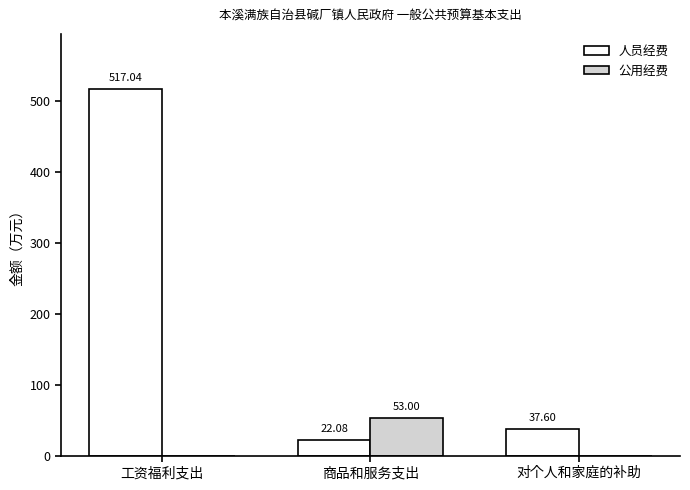

Reading right to left, list all the values displayed in this chart.

人员经费: 对个人和家庭的补助=37.6	商品和服务支出=22.1	工资福利支出=517.0
公用经费: 对个人和家庭的补助=0.0	商品和服务支出=53.0	工资福利支出=0.0